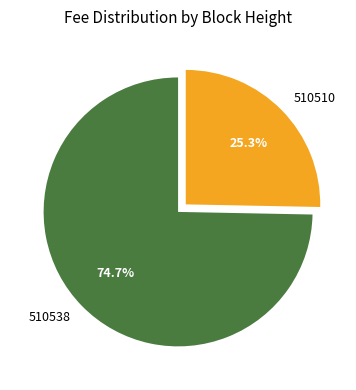

Which category accounts for the majority?

510538